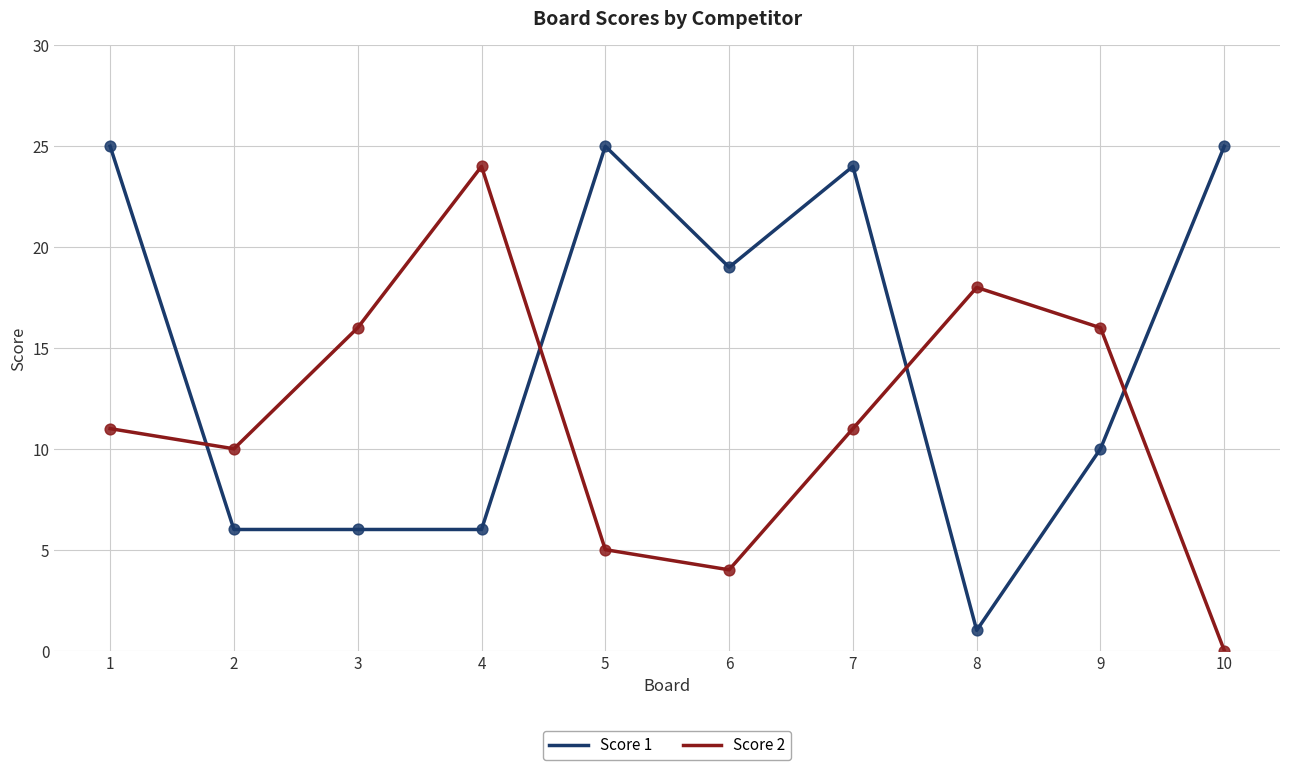

Between 1 and 3, which series saw the biggest shift?

Score 1